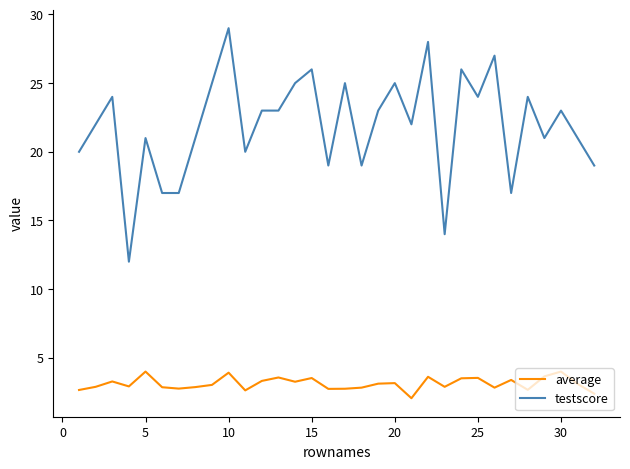

Rank the series by their maximum value, from lowest to highest.

average, testscore